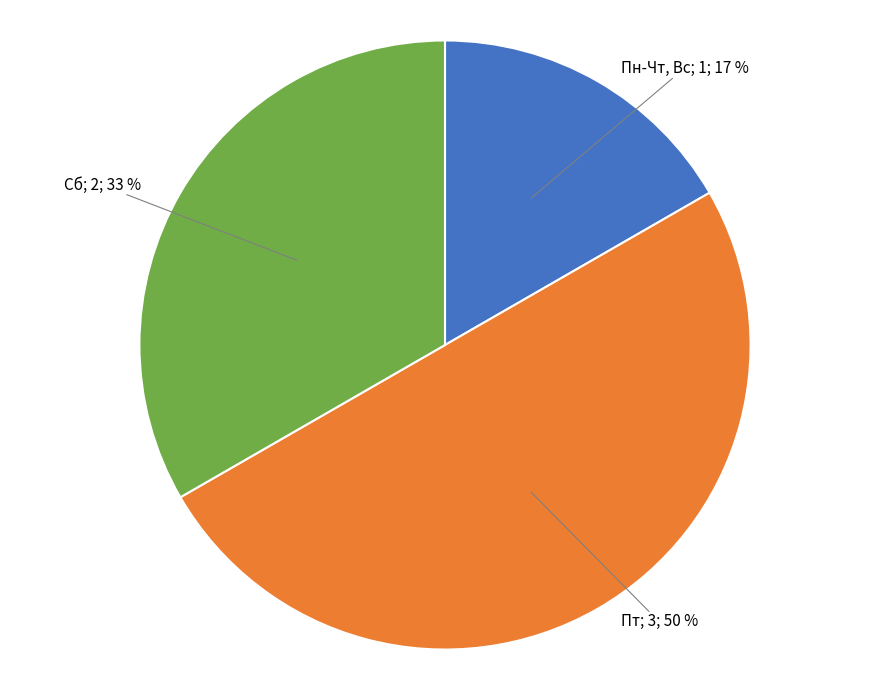

To the nearest percent, what is the average slice percentage?

33%